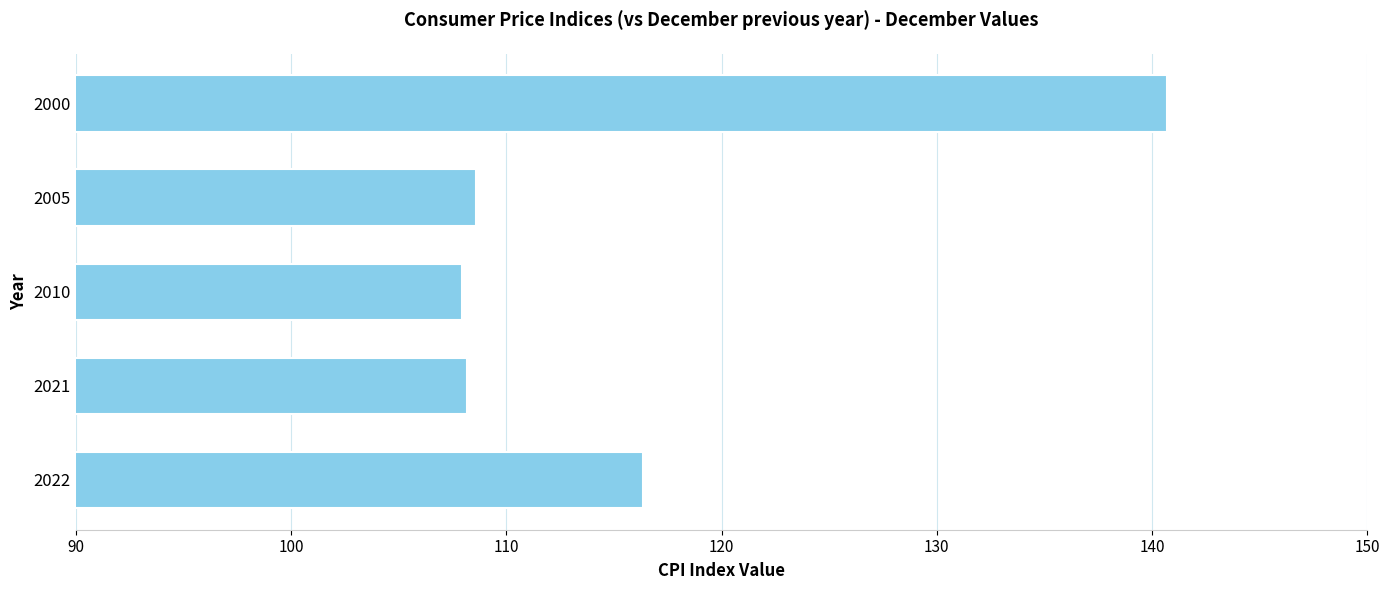

Between 2022 and 2021, which is larger?

2022